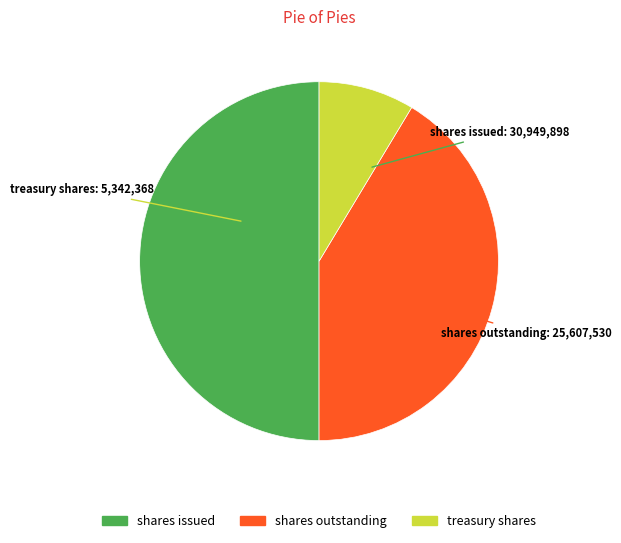

Is shares outstanding the majority of the pie?

No